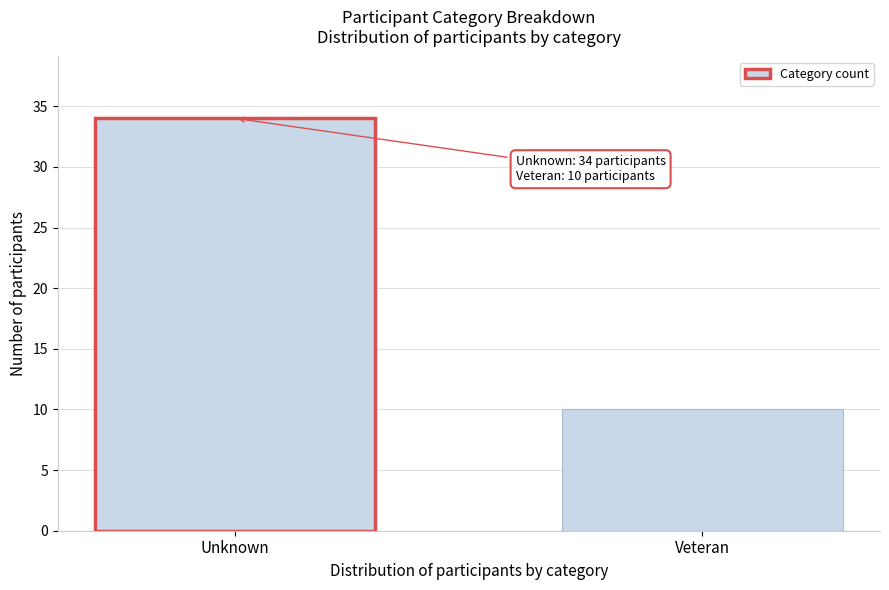

Reading right to left, what are all the values shown in this chart?

Veteran=10	Unknown=34